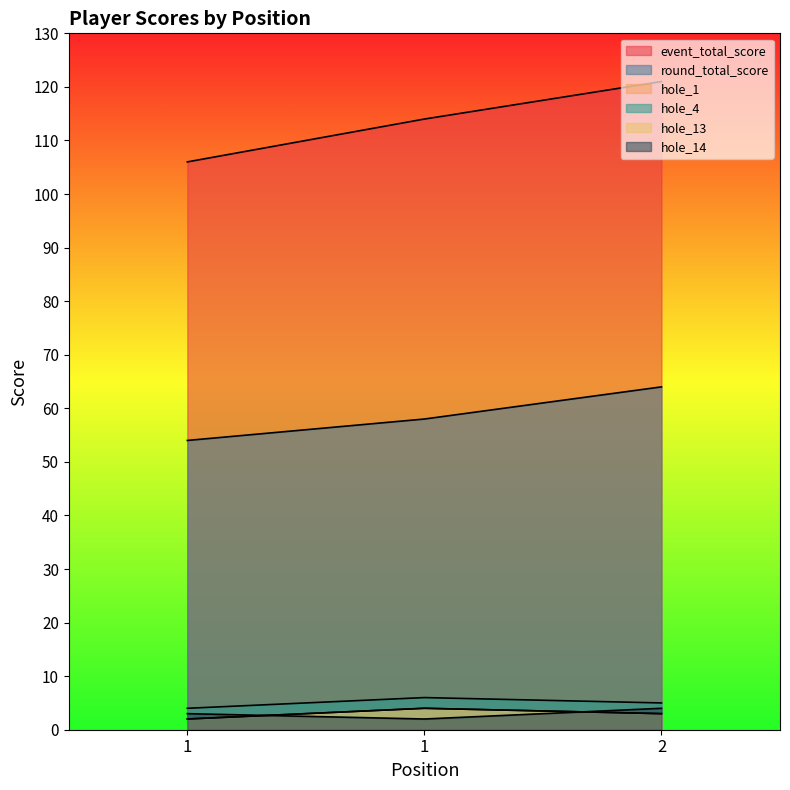

Does the chart have visible grid lines?

No